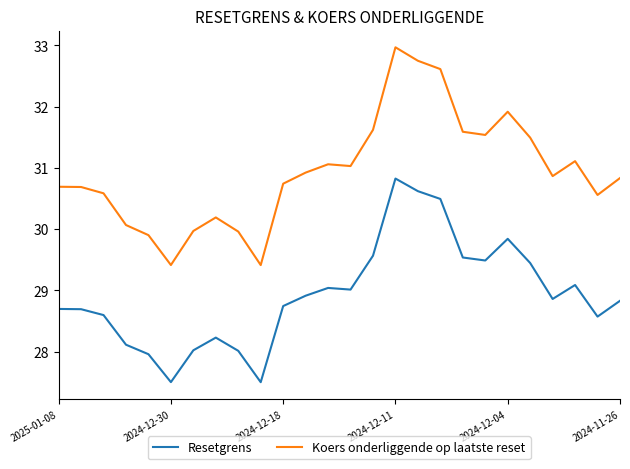

True or false: Resetgrens and Koers onderliggende op laatste reset intersect in this chart.

False